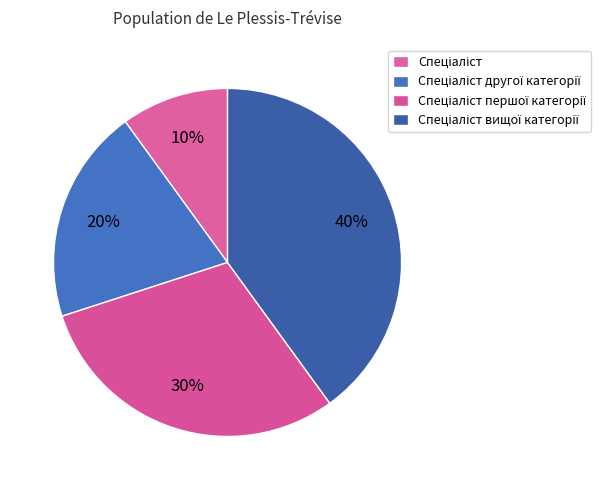

To the nearest percent, what portion does Спеціаліст першої категорії represent?

30%